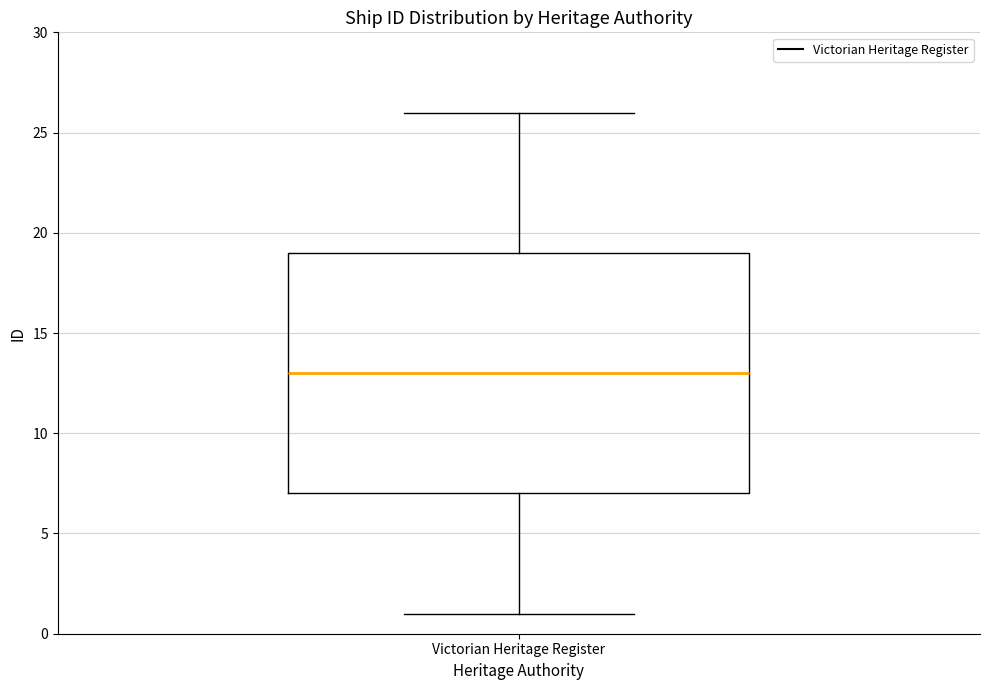

Where does the median line of the box for Victorian Heritage Register sit on the y-axis? The values are not printed on the chart, so give them approximately, as read against the axis.

13